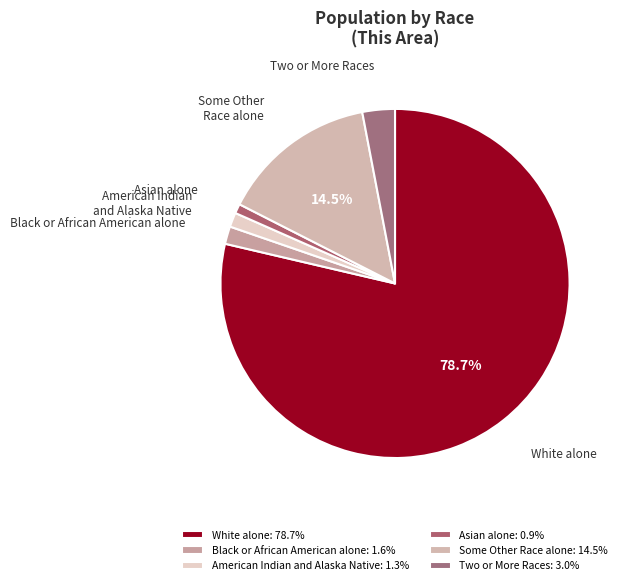

Count the number of slices in the pie.

6